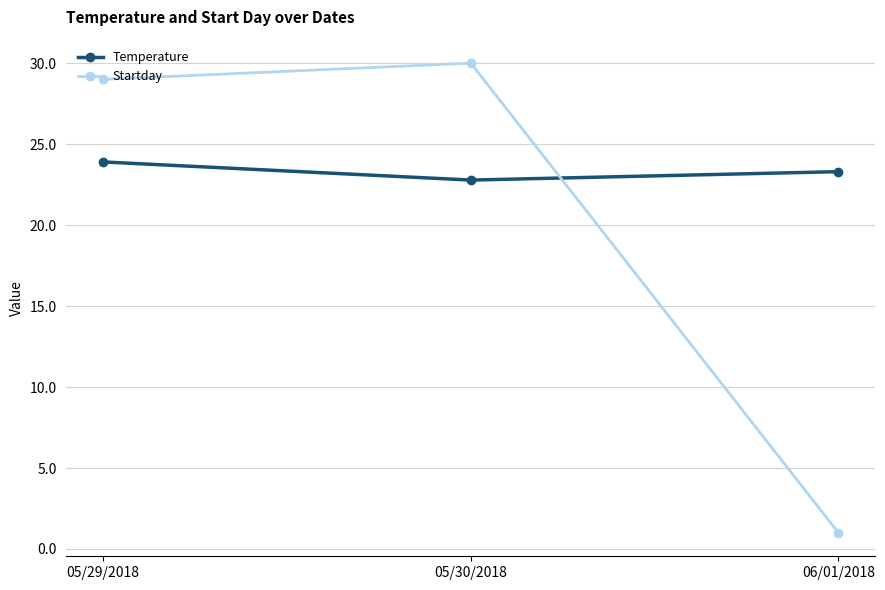

Does the chart have visible grid lines?

Yes